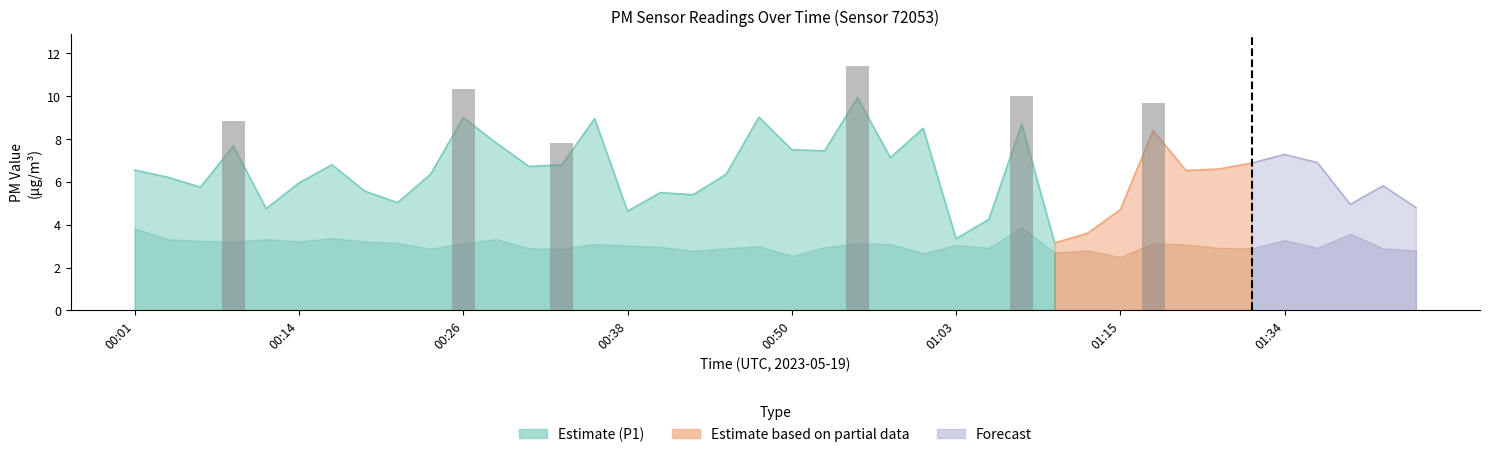

What is the label of the 15th bar from the right?

01:03